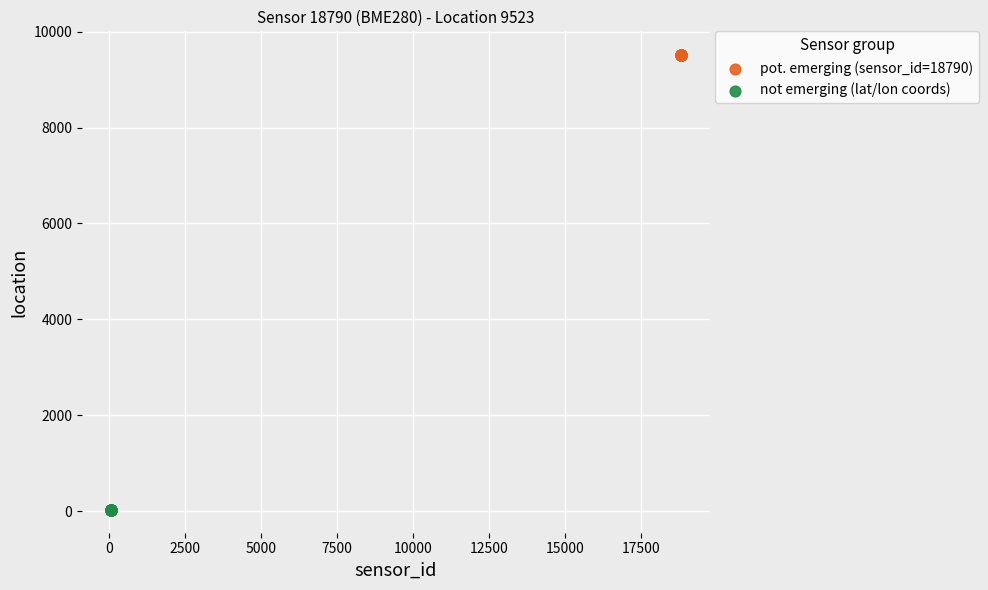

Which series contains the highest Y value?

pot. emerging (sensor_id=18790)